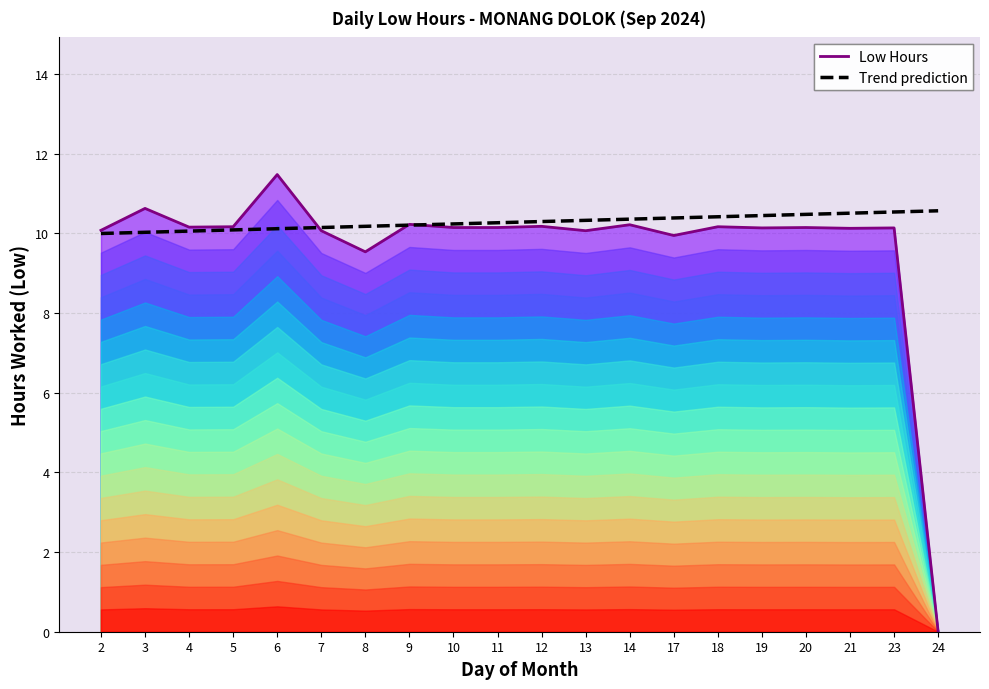

How many data points does each series have?

20